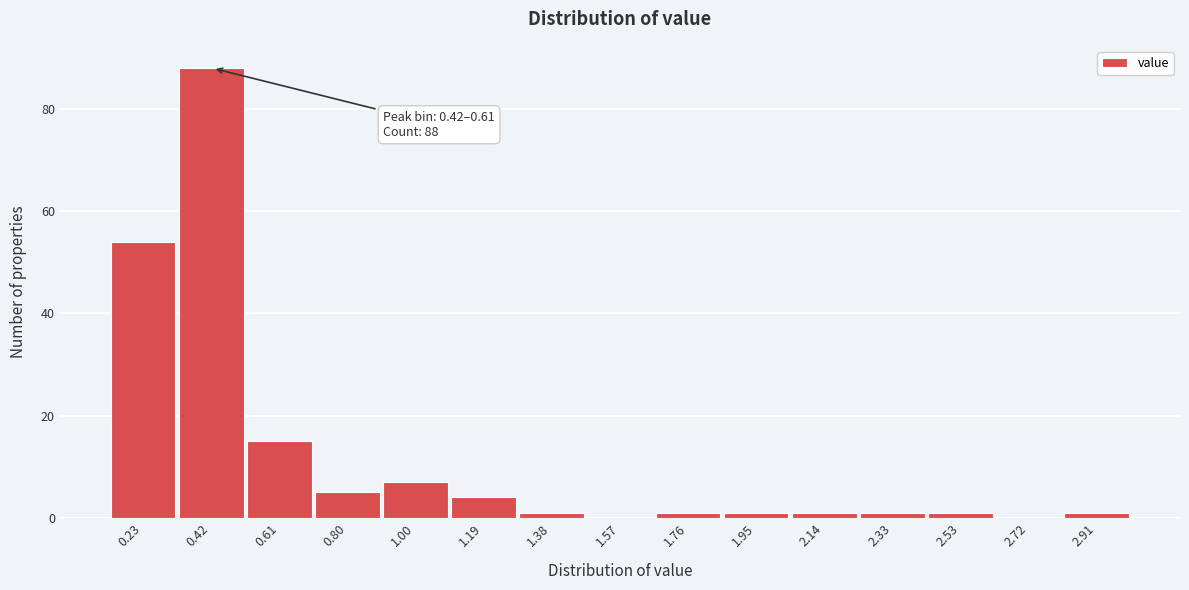

Reading left to right, transcribe all the data shown in this chart.

0.23=54	0.42=88	0.61=15	0.80=5	1.00=7	1.19=4	1.38=1	1.57=0	1.76=1	1.95=1	2.14=1	2.33=1	2.53=1	2.72=0	2.91=1